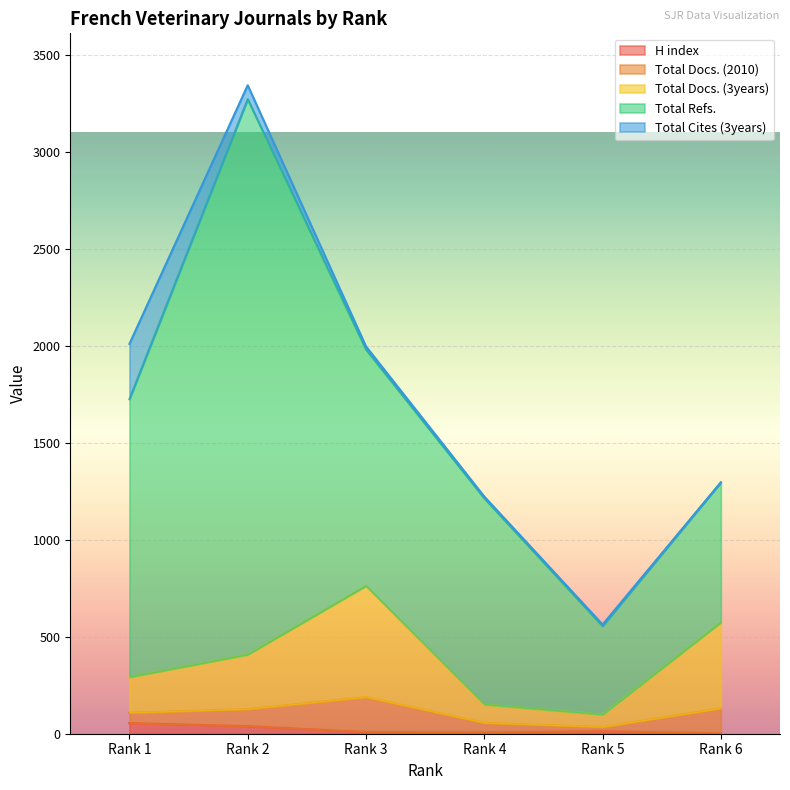

Which series has the largest range (max minus min)?

Total Refs.